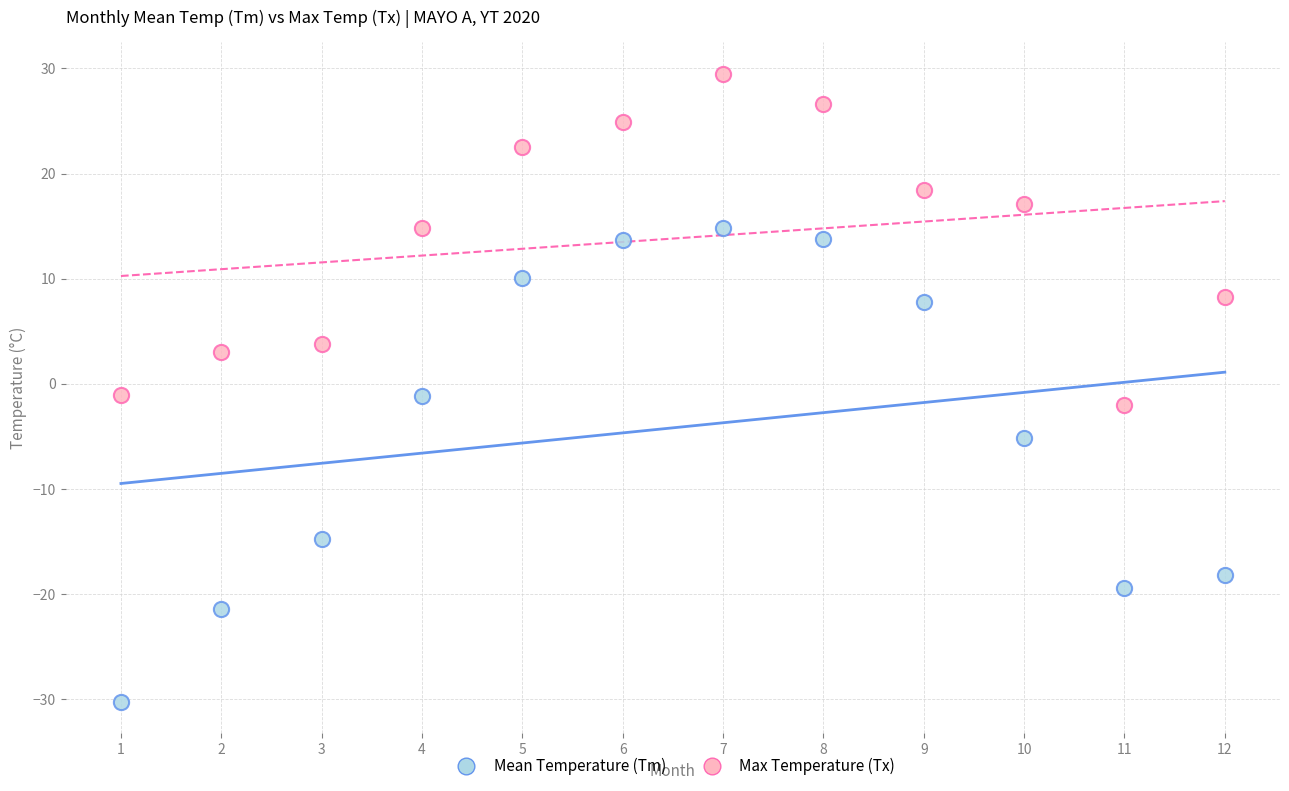

In the Mean Temperature (Tm) series, what Y value is closest to -7?

-5.2